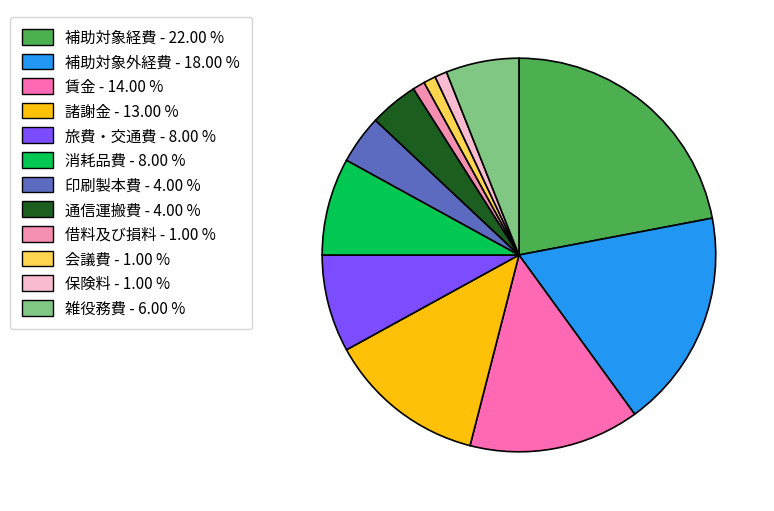

The 借料及び損料 slice represents 11% of the pie. True or false?

False